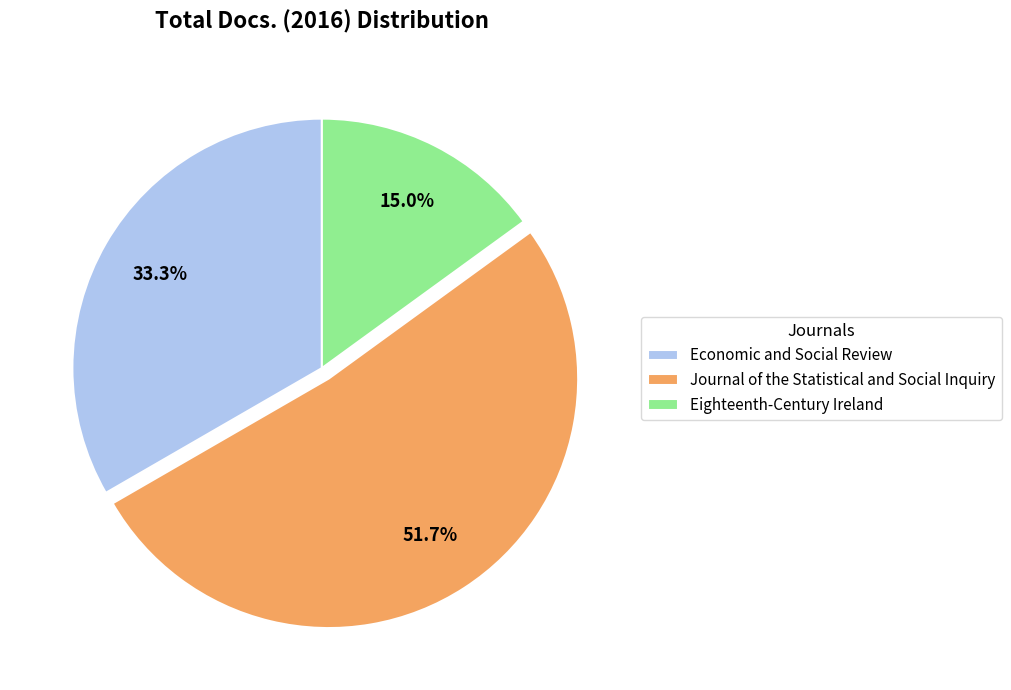

What is the total percentage of Economic and Social Review and Eighteenth-Century Ireland?

48.3%